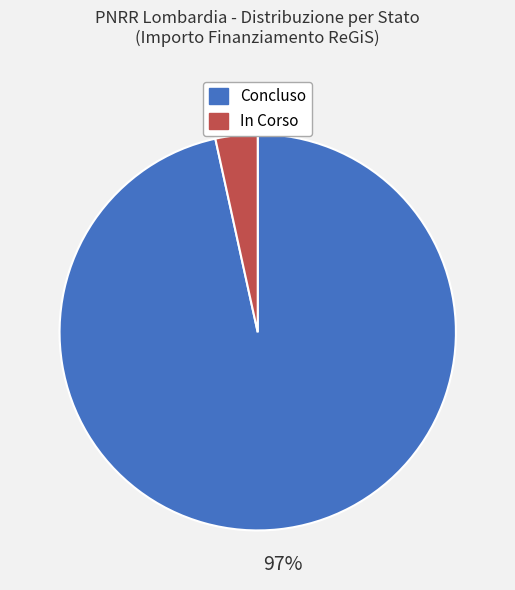

Rank the categories by value from highest to lowest.

Concluso, In Corso